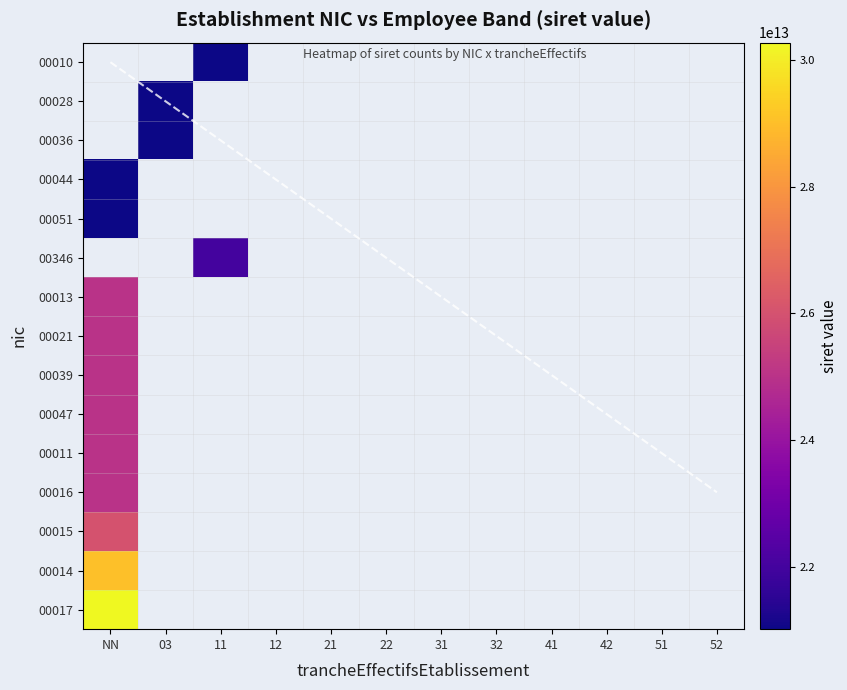

List the series in order of their peak value, highest first.

00017, 00014, 00015, 00016, 00011, 00047, 00039, 00021, 00051, 00346, 00013, 00010, 00028, 00036, 00044